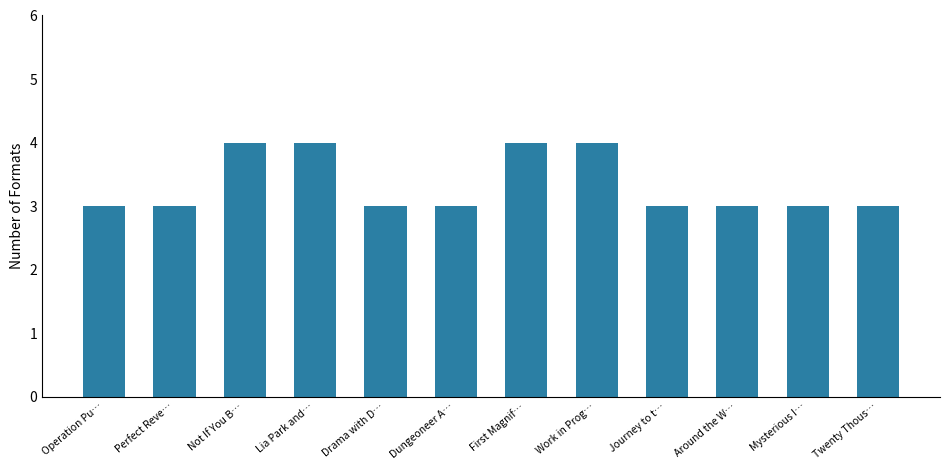

The chart shows a value of 1 at Journey to t…. True or false?

False